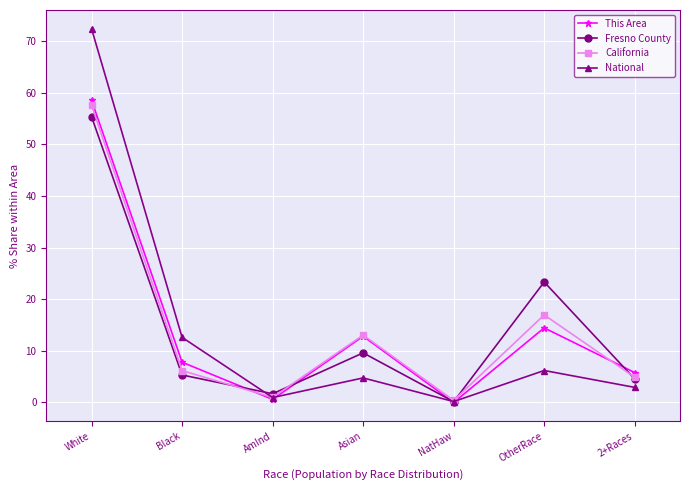

Where is the first local minimum for California?

AmInd